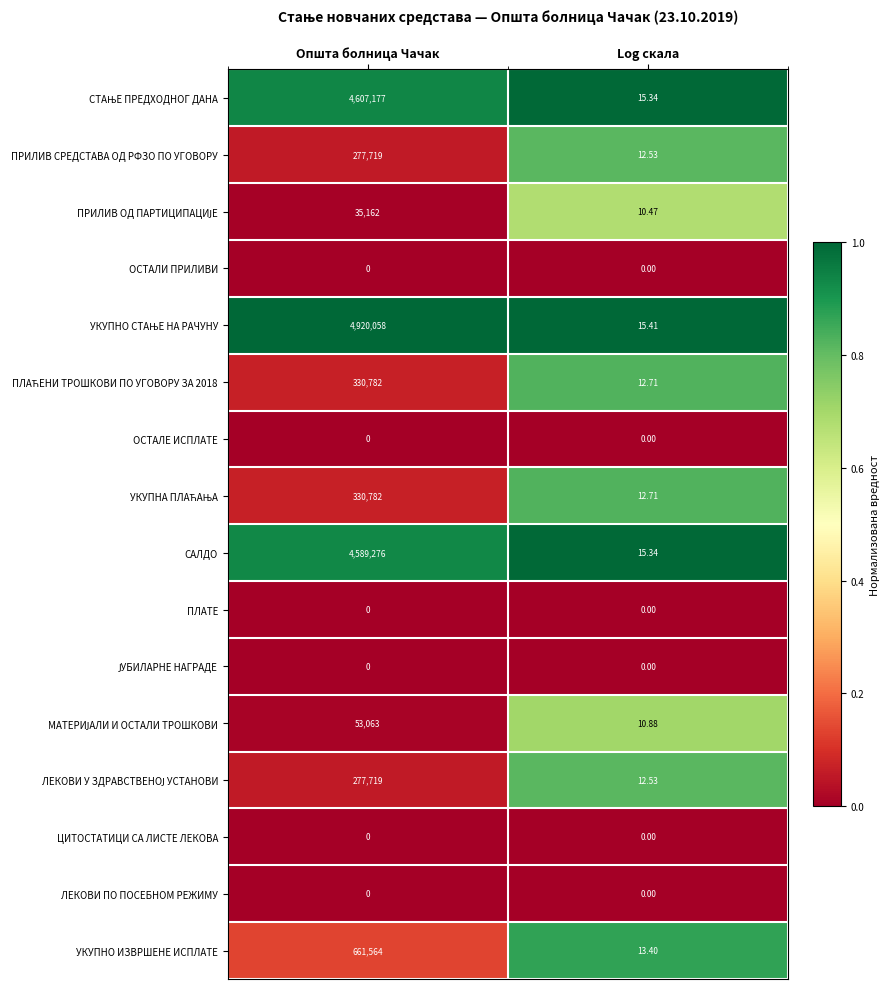

At which category is the sum across all series the highest?

Општа болница Чачак